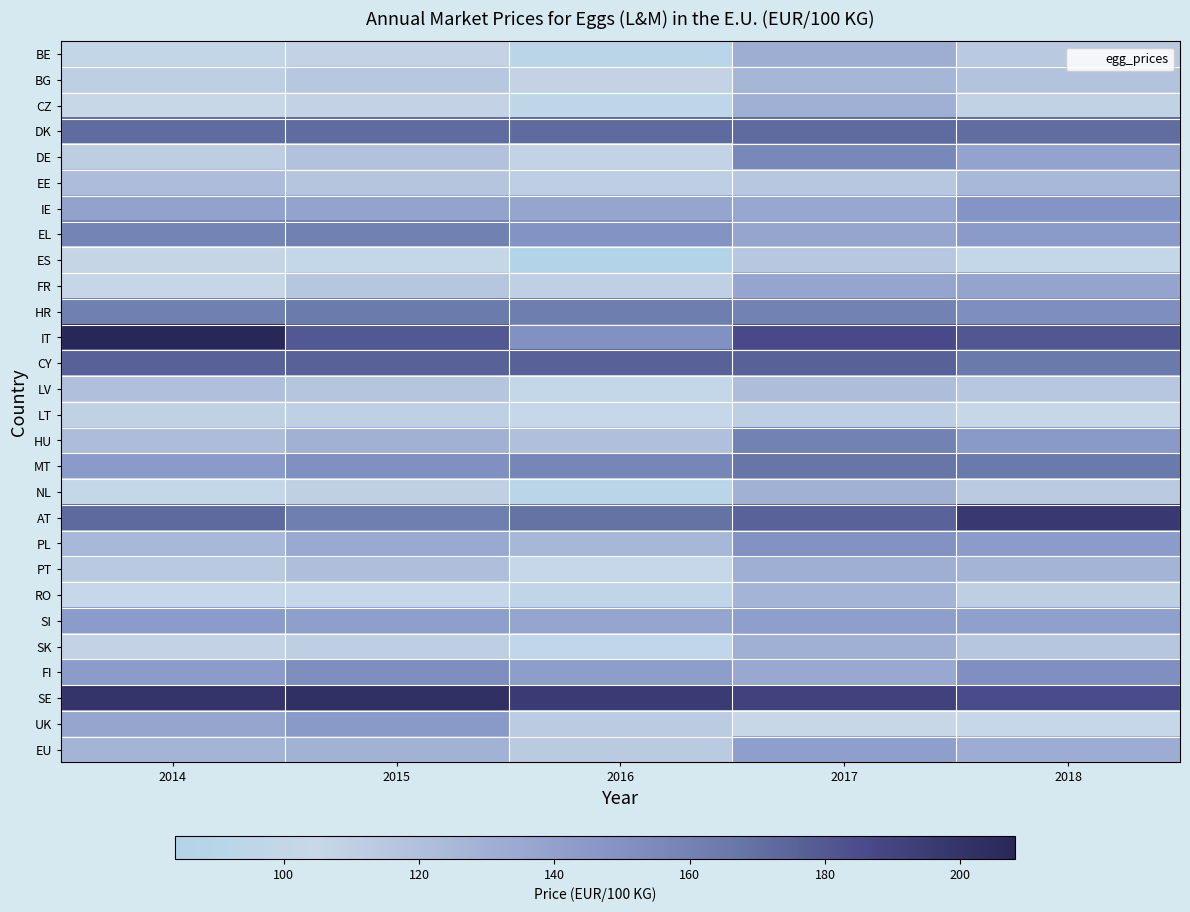

Reading right to left, transcribe all the data shown in this chart.

BE: 2018=0.2	2017=0.4	2016=0.1	2015=0.2	2014=0.1
BG: 2018=0.3	2017=0.3	2016=0.2	2015=0.3	2014=0.2
CZ: 2018=0.2	2017=0.4	2016=0.1	2015=0.2	2014=0.2
DK: 2018=0.7	2017=0.7	2016=0.7	2015=0.7	2014=0.7
DE: 2018=0.4	2017=0.6	2016=0.2	2015=0.3	2014=0.2
EE: 2018=0.3	2017=0.3	2016=0.2	2015=0.3	2014=0.3
IE: 2018=0.5	2017=0.4	2016=0.4	2015=0.4	2014=0.4
EL: 2018=0.5	2017=0.4	2016=0.5	2015=0.6	2014=0.6
ES: 2018=0.1	2017=0.3	2016=0.0	2015=0.1	2014=0.2
FR: 2018=0.4	2017=0.4	2016=0.2	2015=0.3	2014=0.2
HR: 2018=0.6	2017=0.6	2016=0.6	2015=0.6	2014=0.6
IT: 2018=0.8	2017=0.8	2016=0.5	2015=0.8	2014=1.0
CY: 2018=0.7	2017=0.7	2016=0.7	2015=0.7	2014=0.7
LV: 2018=0.3	2017=0.3	2016=0.1	2015=0.3	2014=0.3
LT: 2018=0.2	2017=0.2	2016=0.1	2015=0.2	2014=0.2
HU: 2018=0.5	2017=0.6	2016=0.3	2015=0.4	2014=0.3
MT: 2018=0.7	2017=0.7	2016=0.6	2015=0.5	2014=0.5
NL: 2018=0.2	2017=0.4	2016=0.1	2015=0.2	2014=0.1
AT: 2018=0.9	2017=0.7	2016=0.7	2015=0.6	2014=0.7
PL: 2018=0.5	2017=0.5	2016=0.3	2015=0.4	2014=0.3
PT: 2018=0.4	2017=0.4	2016=0.2	2015=0.3	2014=0.2
RO: 2018=0.2	2017=0.3	2016=0.1	2015=0.2	2014=0.2
SI: 2018=0.5	2017=0.5	2016=0.4	2015=0.5	2014=0.5
SK: 2018=0.3	2017=0.4	2016=0.1	2015=0.2	2014=0.2
FI: 2018=0.5	2017=0.4	2016=0.5	2015=0.5	2014=0.5
SE: 2018=0.8	2017=0.9	2016=0.9	2015=1.0	2014=0.9
UK: 2018=0.2	2017=0.2	2016=0.2	2015=0.5	2014=0.4
EU: 2018=0.4	2017=0.5	2016=0.2	2015=0.4	2014=0.4